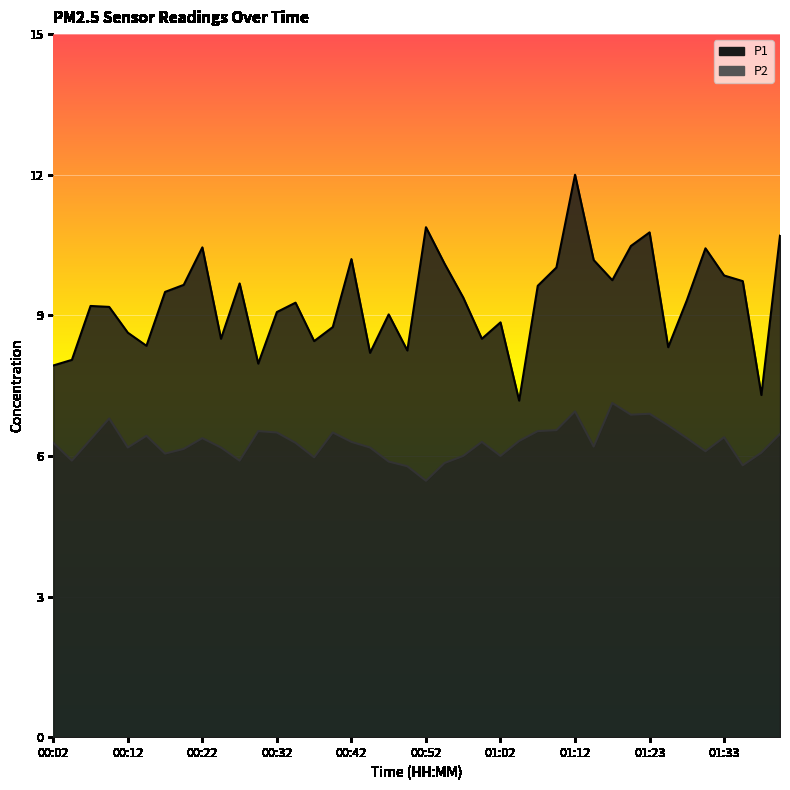

What is the difference between the maximum and minimum values in the P1 series?

4.8